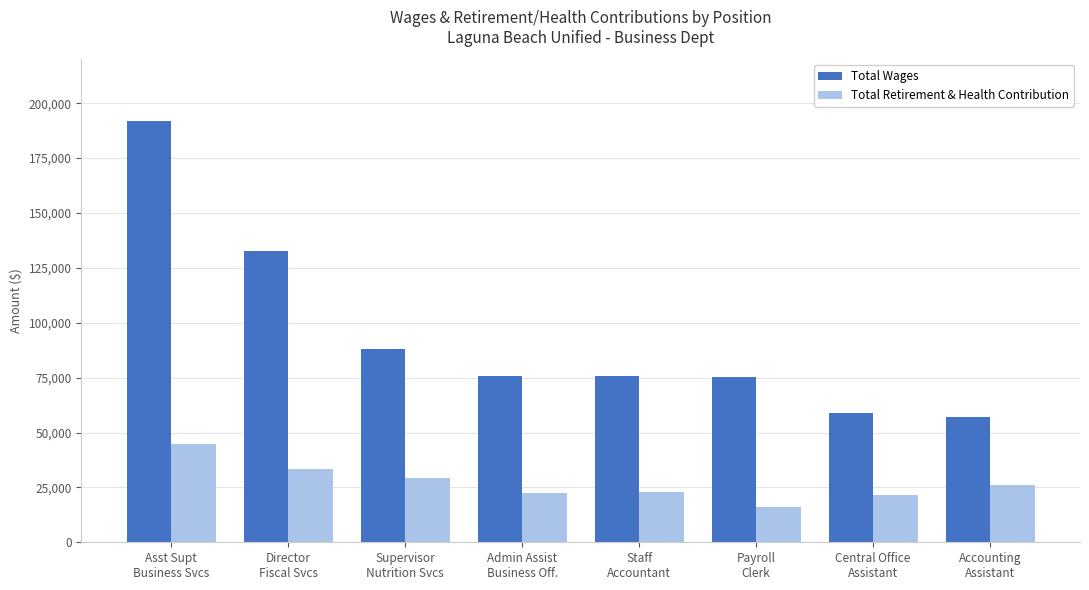

Which series has the largest total across all categories?

Total Wages